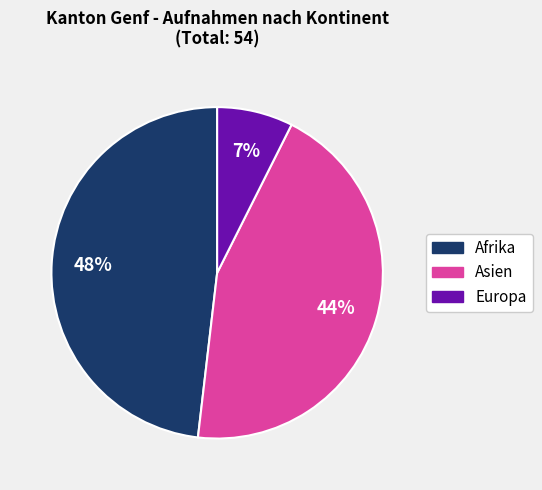

Does any single category account for the majority?

No